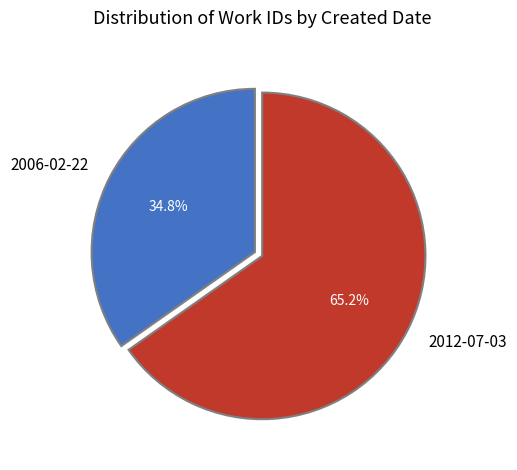

Combined, do 2006-02-22 and 2012-07-03 account for over 50%?

Yes